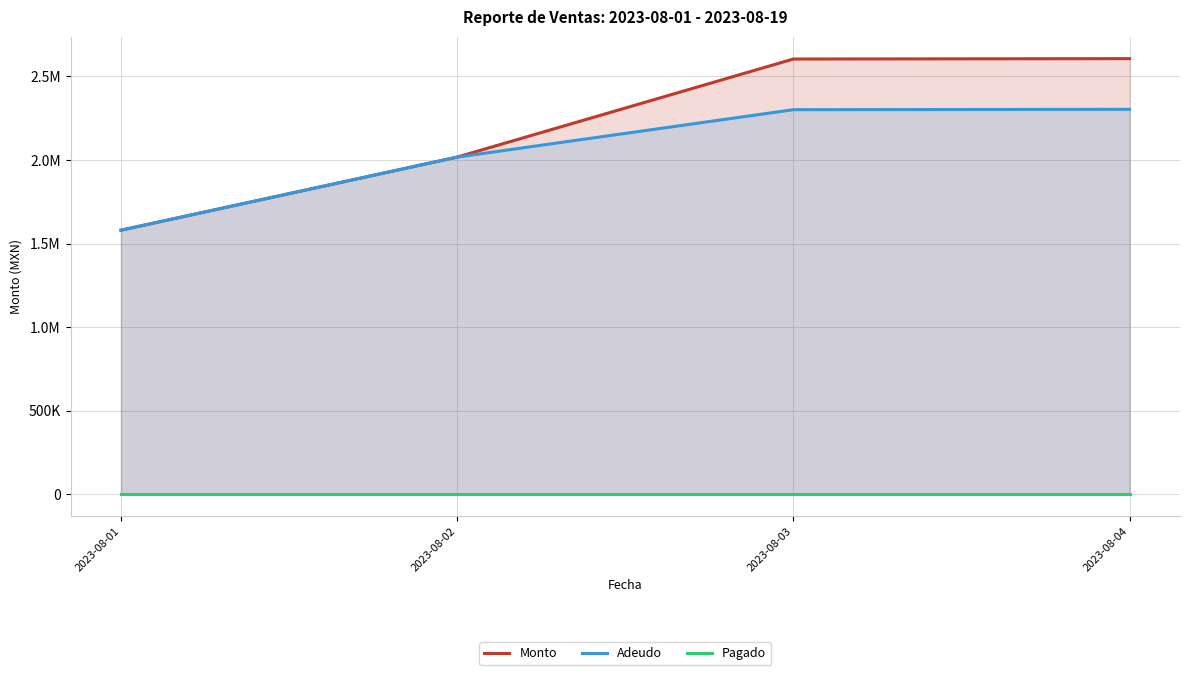

How many lines are shown in the chart?

3